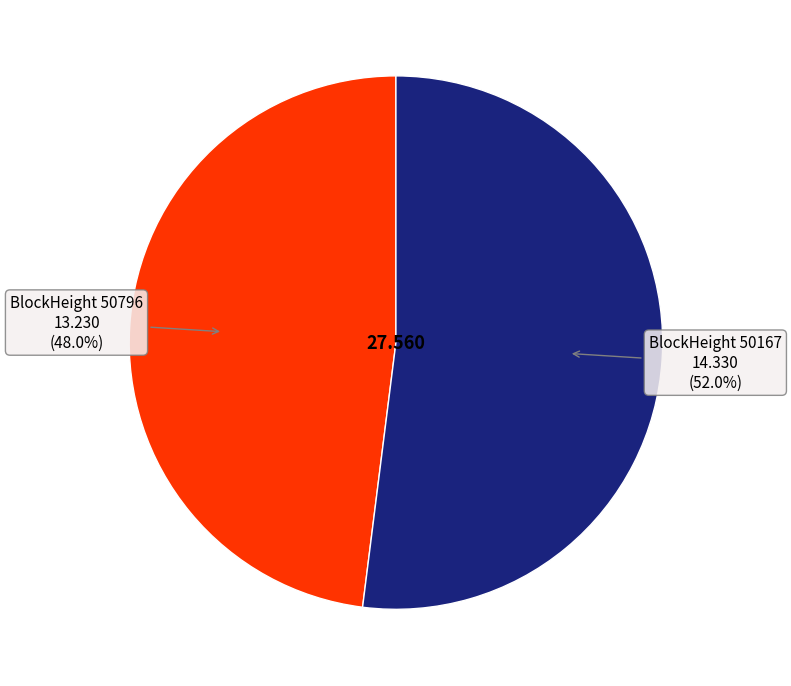

Does any single category account for the majority?

Yes